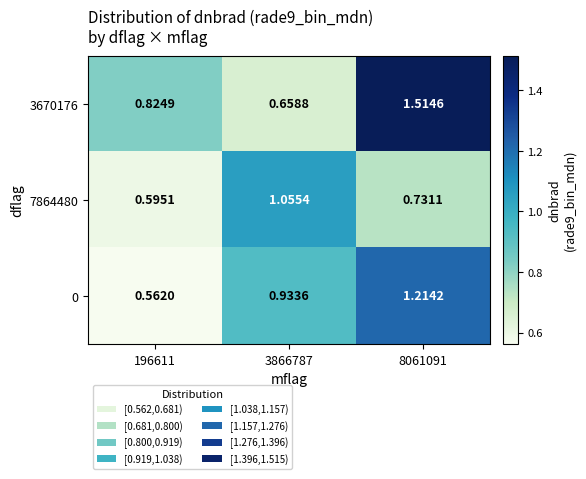

Between 196611 and 3866787, which is larger?

196611